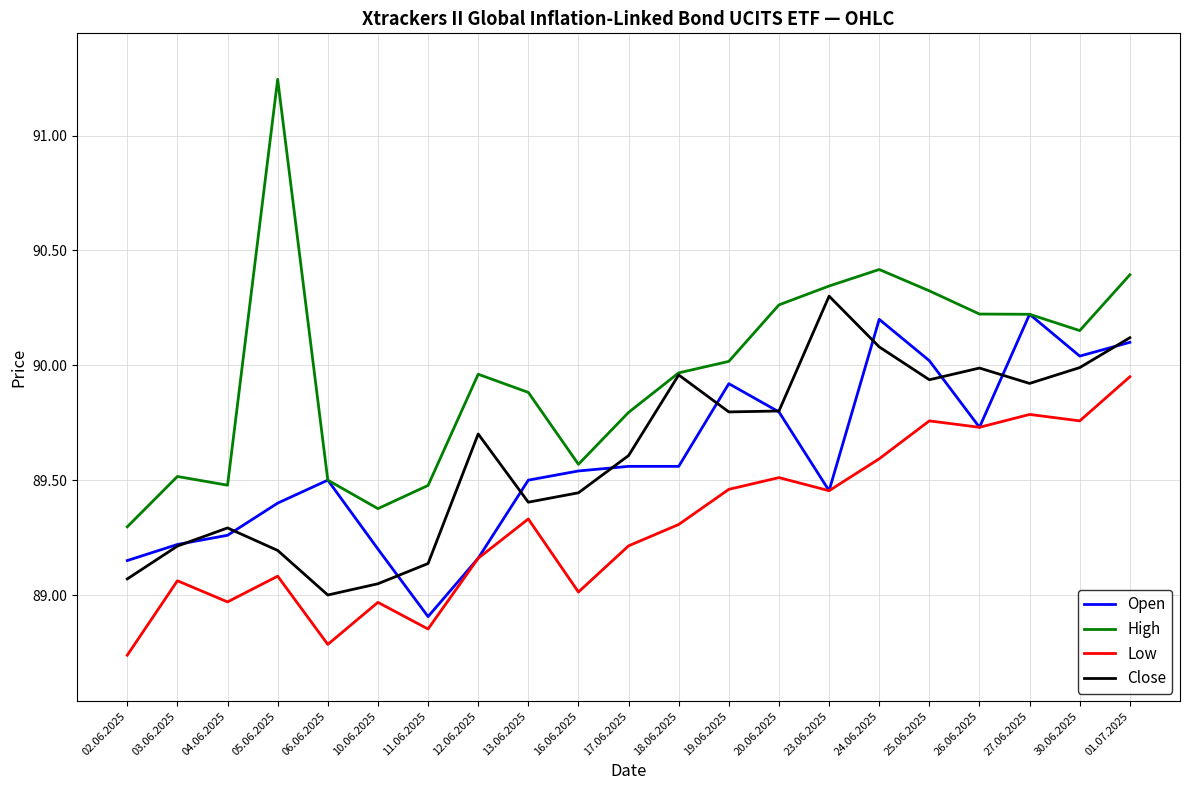

What is the maximum value shown in the chart?

91245